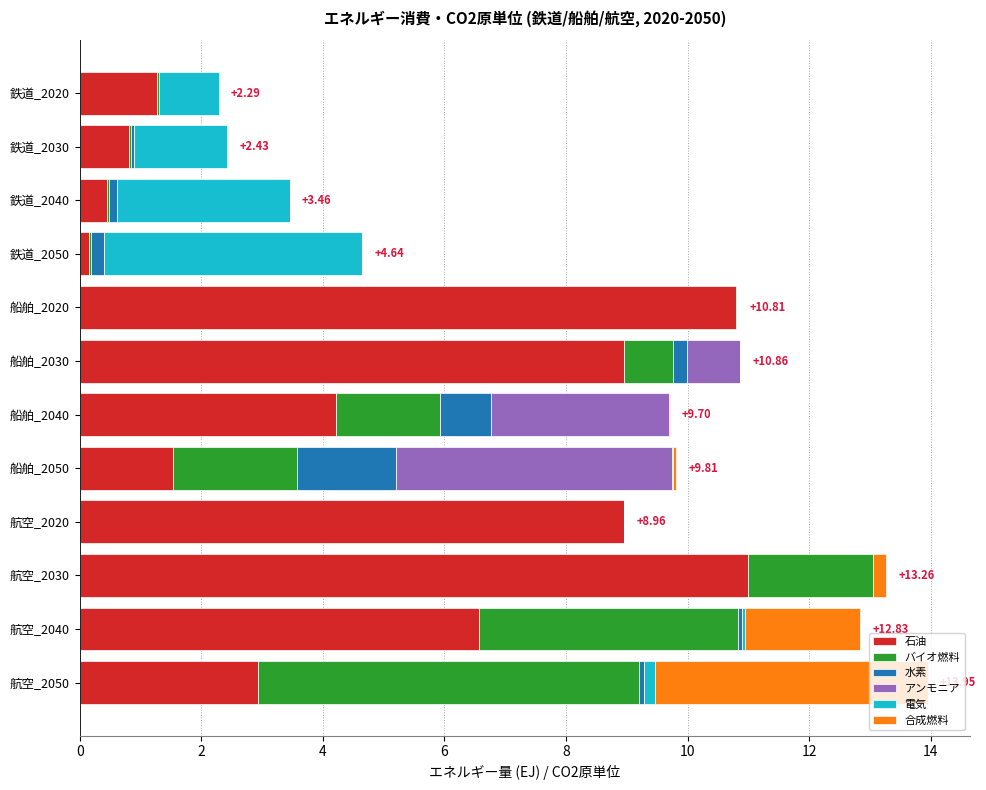

Reading left to right, list all the values displayed in this chart.

石油: 1.3	0.8	0.4	0.2	10.8	8.9	4.2	1.5	9.0	11.0	6.6	2.9
バイオ燃料: 0.0	0.0	0.0	0.0	0.0	0.8	1.7	2.0	0.0	2.0	4.3	6.3
水素: 0.0	0.0	0.1	0.2	0.0	0.2	0.8	1.6	0.0	0.0	0.1	0.1
アンモニア: 0.0	0.0	0.0	0.0	0.0	0.9	2.9	4.5	0.0	0.0	0.0	0.0
電気: 1.0	1.5	2.8	4.2	0.0	0.0	0.0	0.0	0.0	0.0	0.0	0.2
合成燃料: 0.0	0.0	0.0	0.0	0.0	0.0	0.0	0.1	0.0	0.2	1.9	4.5